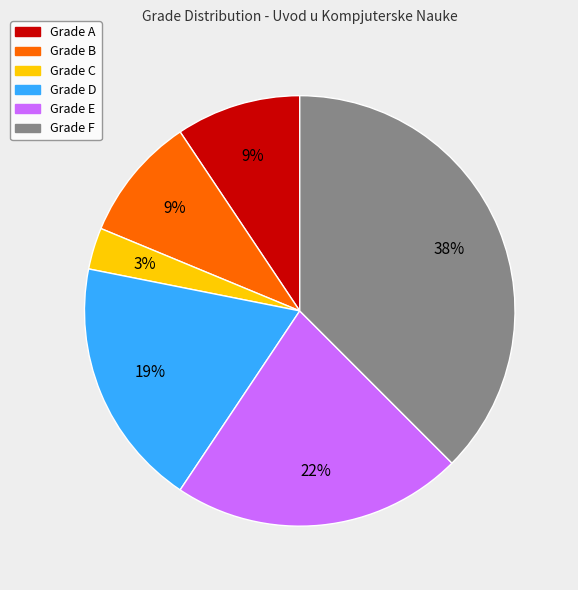

Is there any slice that represents more than half of the pie?

No